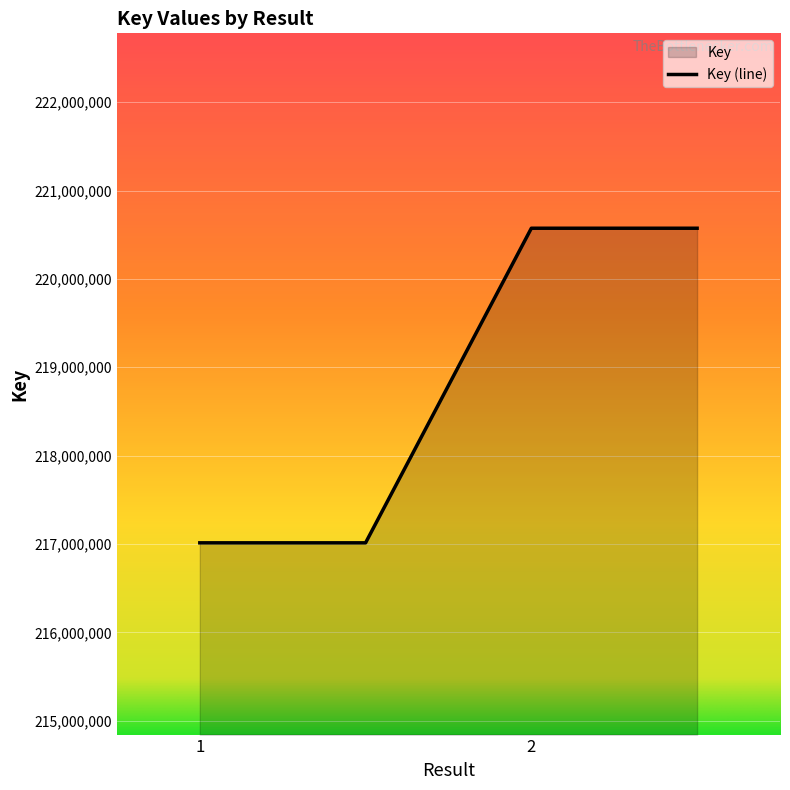

Rank the categories by value from lowest to highest.

1, , 2, 